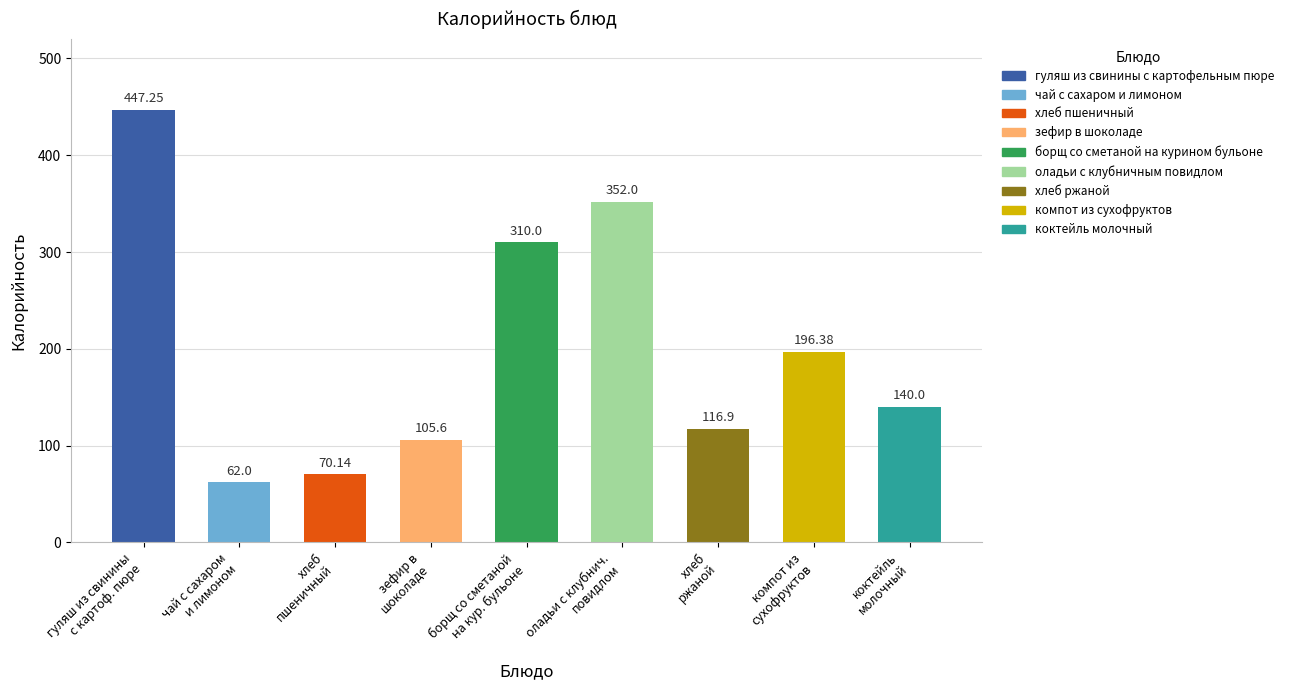

What is the average value?

200.0